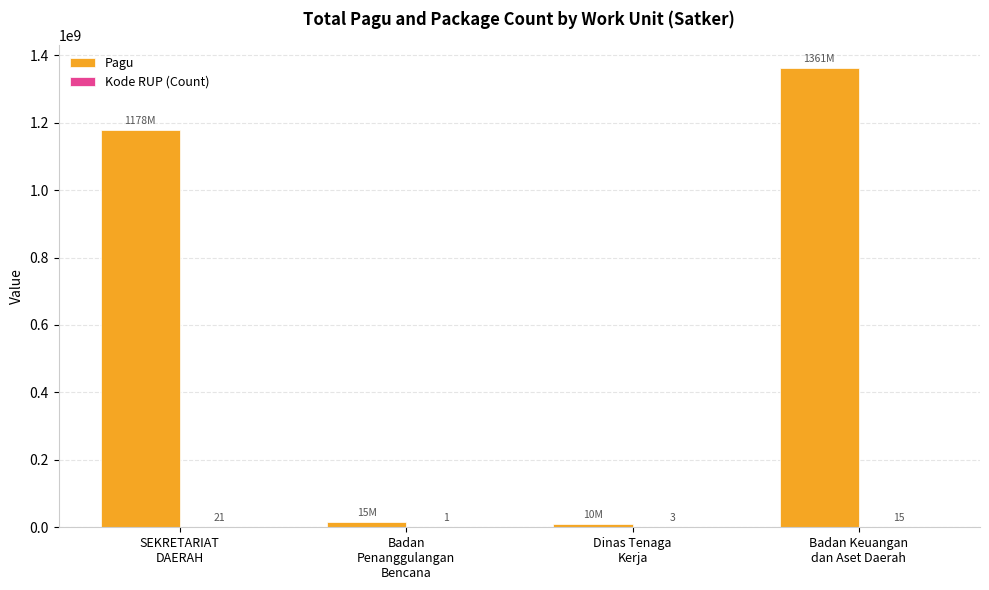

What is the maximum value for Pagu?

1361193431